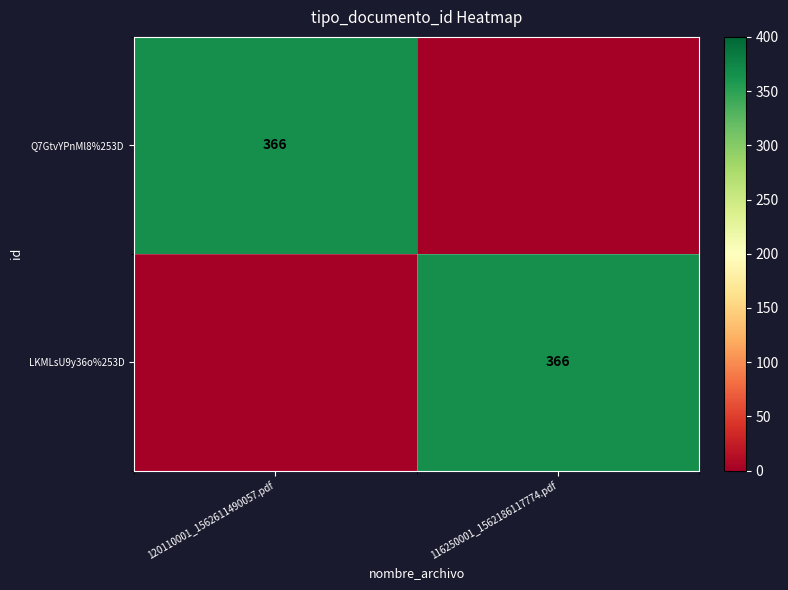

True or false: Q7GtvYPnMl8%253D has a value of 366 at 120110001_1562611490057.pdf.

True